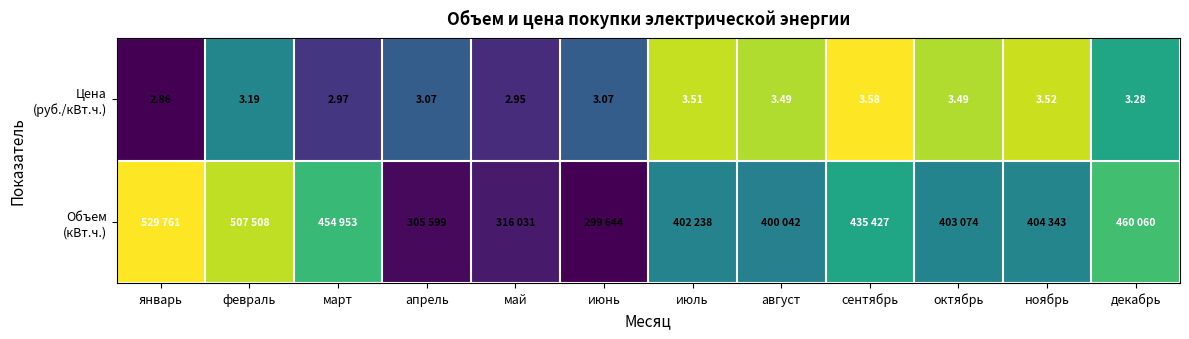

How many categories are shown in the chart?

12